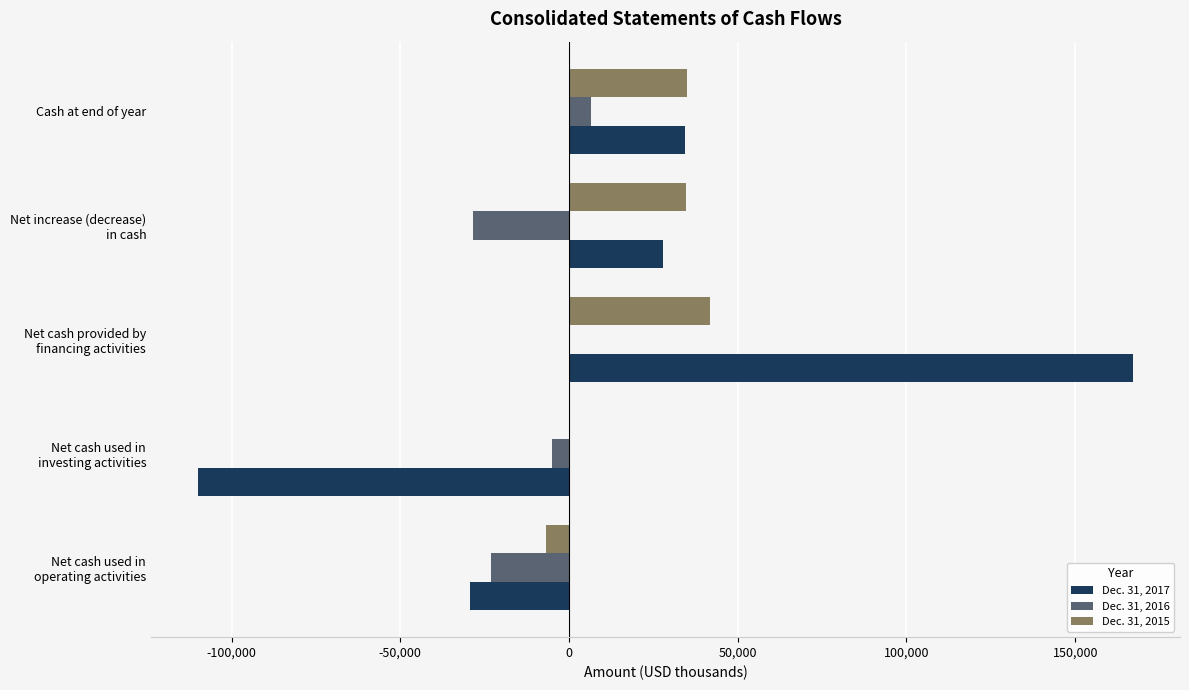

Which category has the highest value in the Dec. 31, 2016 series?

Cash at end of year